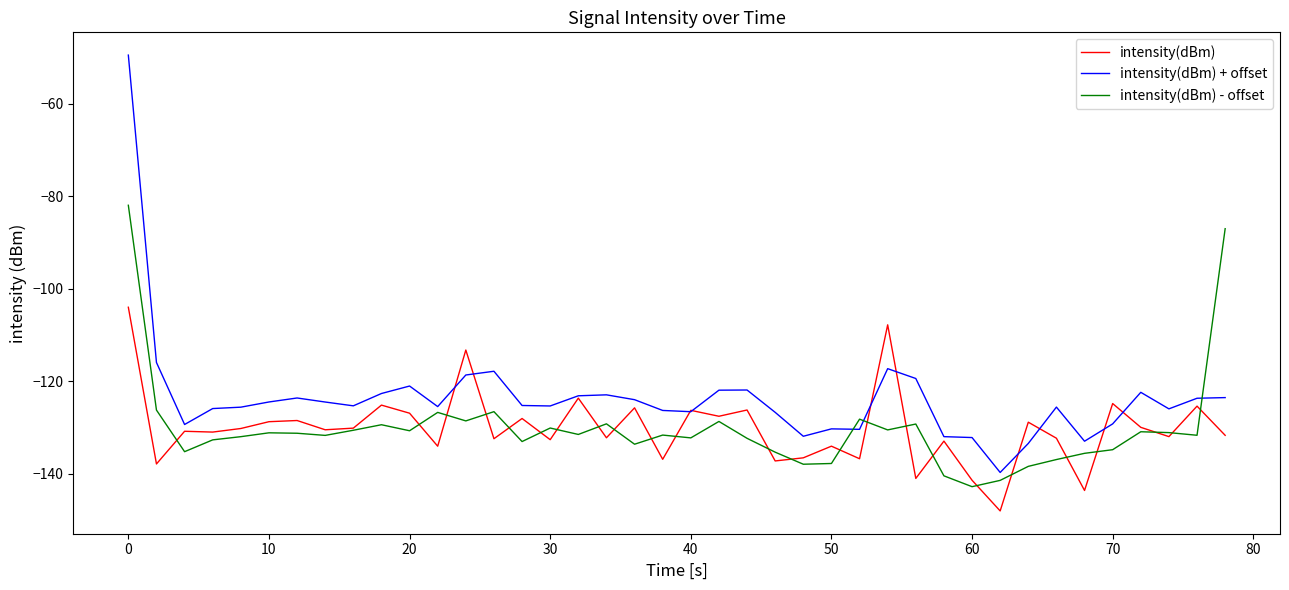

List the series in order of their peak value, lowest first.

intensity(dBm), intensity(dBm) - offset, intensity(dBm) + offset